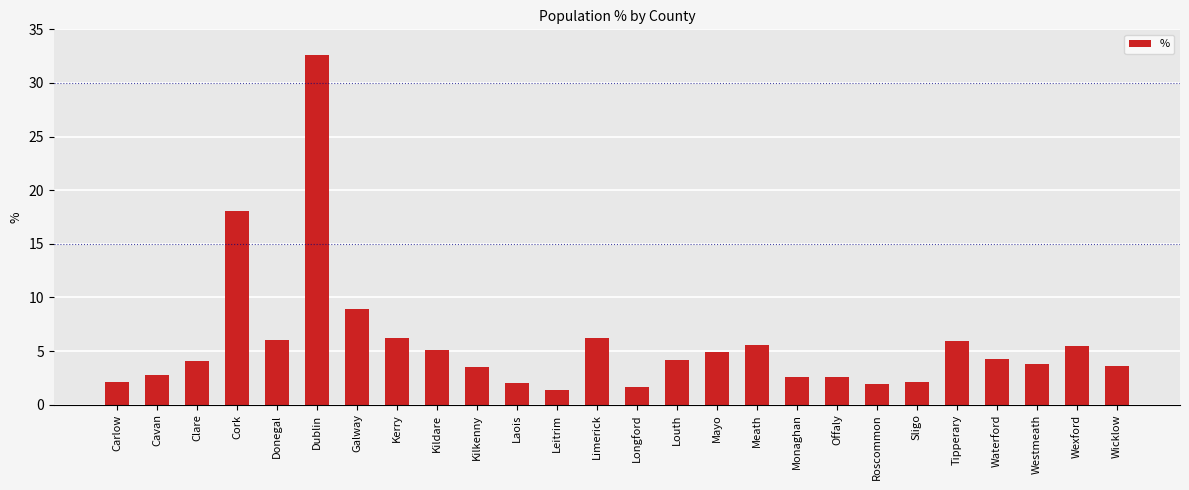

What is the value of the 1st bar from the left?

2.1